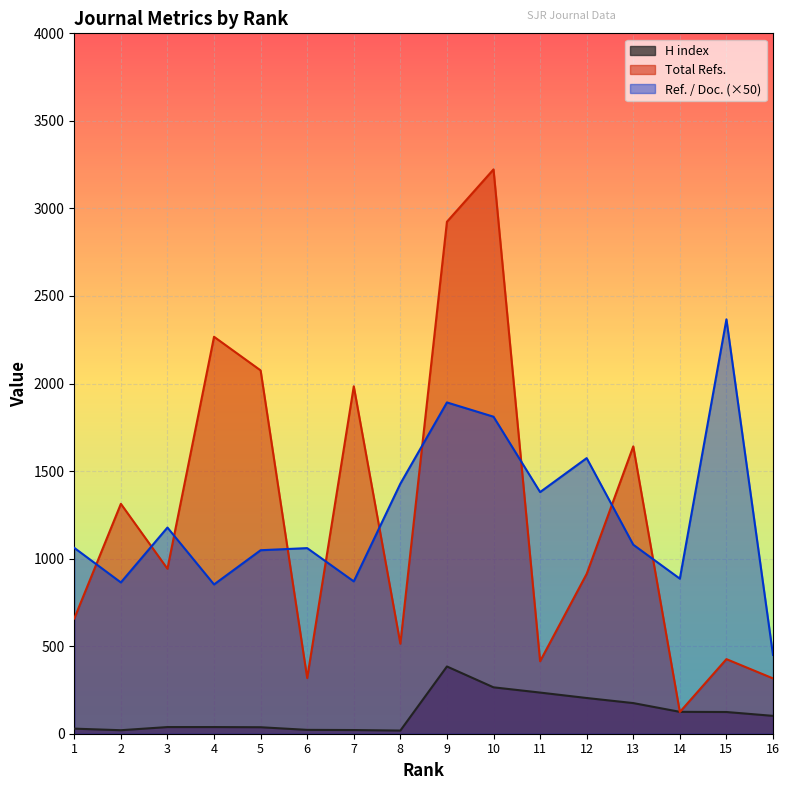

Rank the series by their maximum value, from highest to lowest.

Total Refs., Ref. / Doc. (×50), H index